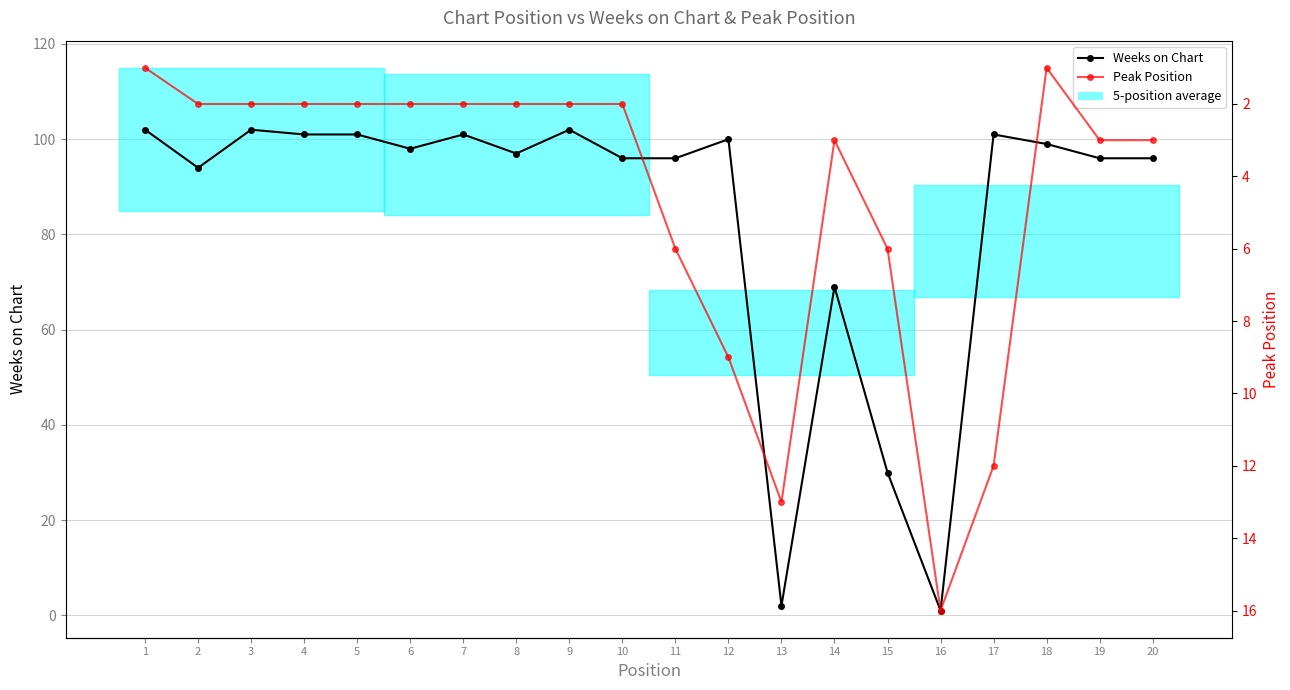

What is the value of the Weeks on Chart point at the 3rd from the left?

102